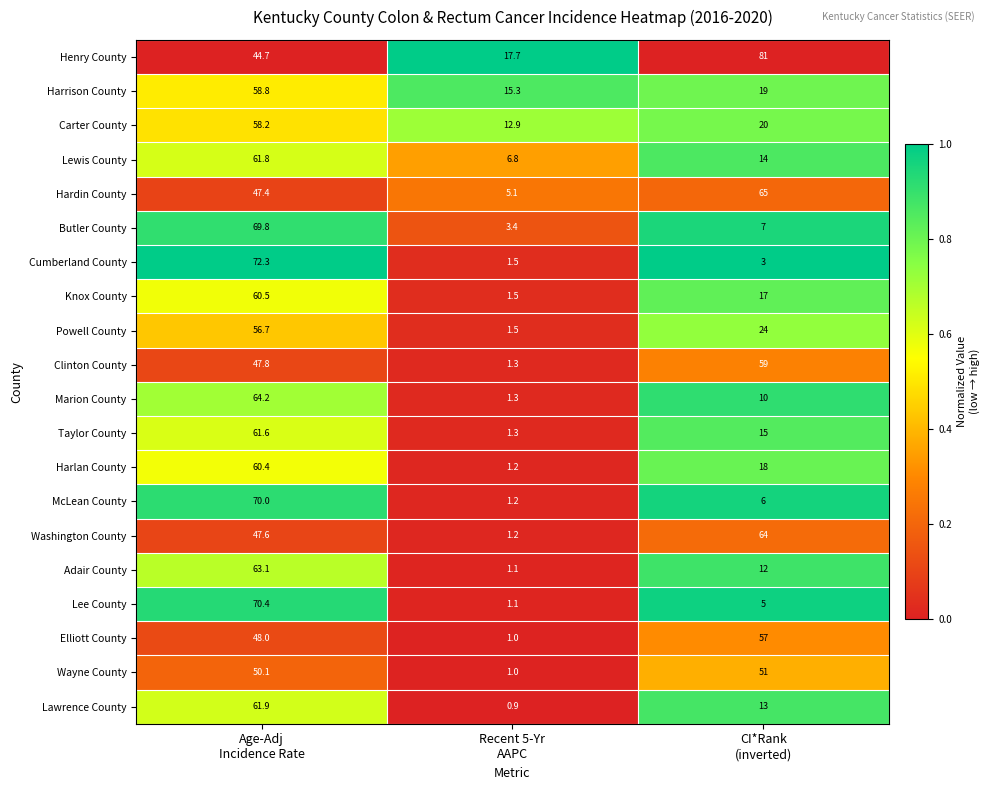

Which series has the largest total across all categories?

Henry County